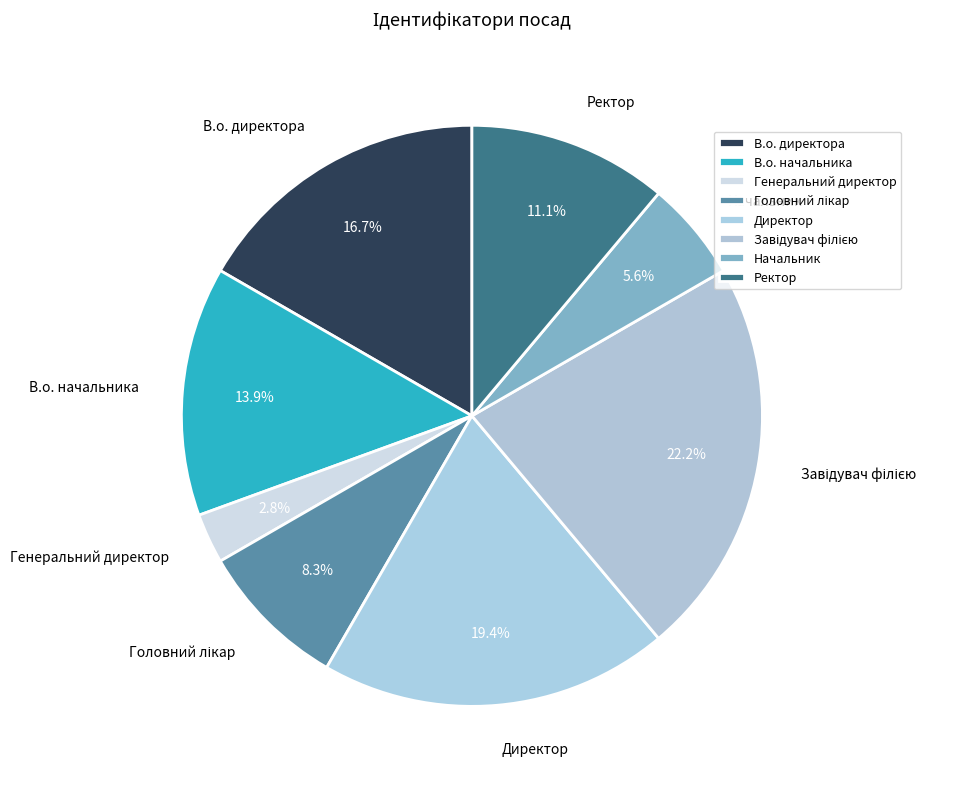

Does Генеральний директор represent more than half of the total?

No